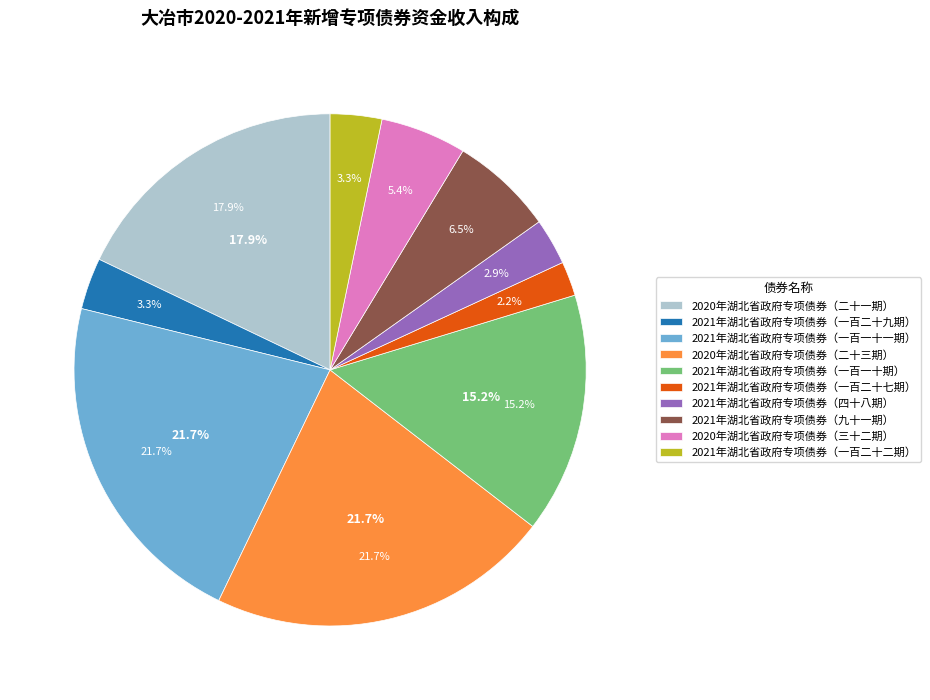

To the nearest percent, what is the average slice percentage?

10%